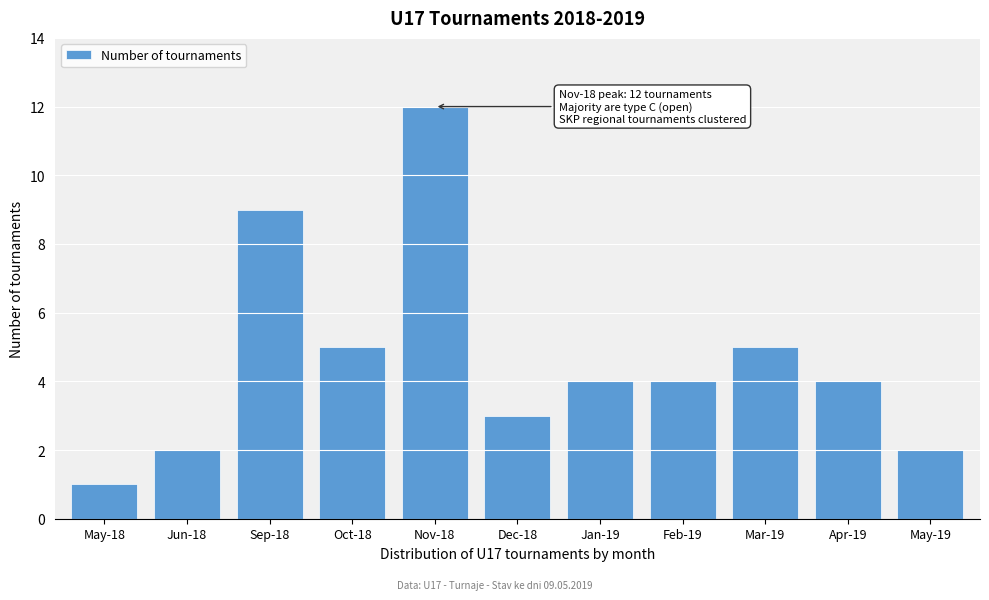

Reading left to right, extract all data points from this chart.

May-18=1	Jun-18=2	Sep-18=9	Oct-18=5	Nov-18=12	Dec-18=3	Jan-19=4	Feb-19=4	Mar-19=5	Apr-19=4	May-19=2